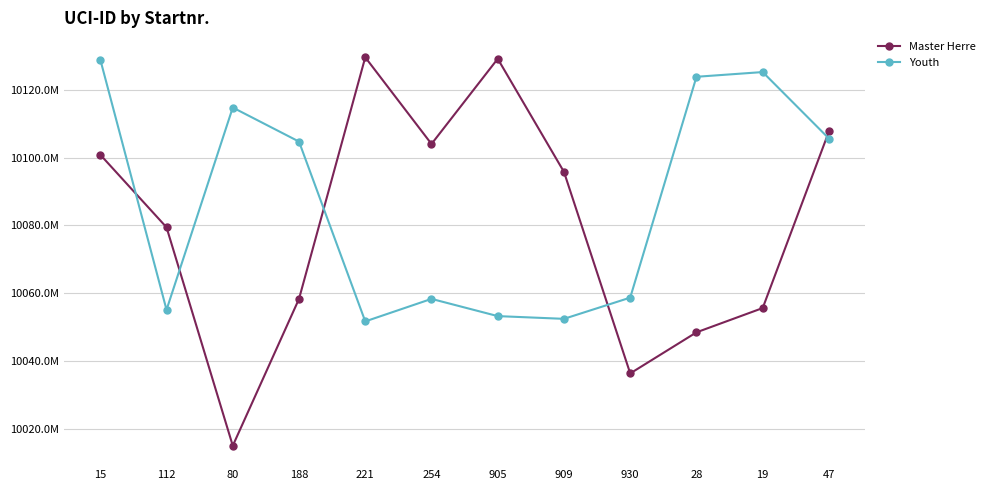

How many interior local peaks does the Master Herre series have?

2